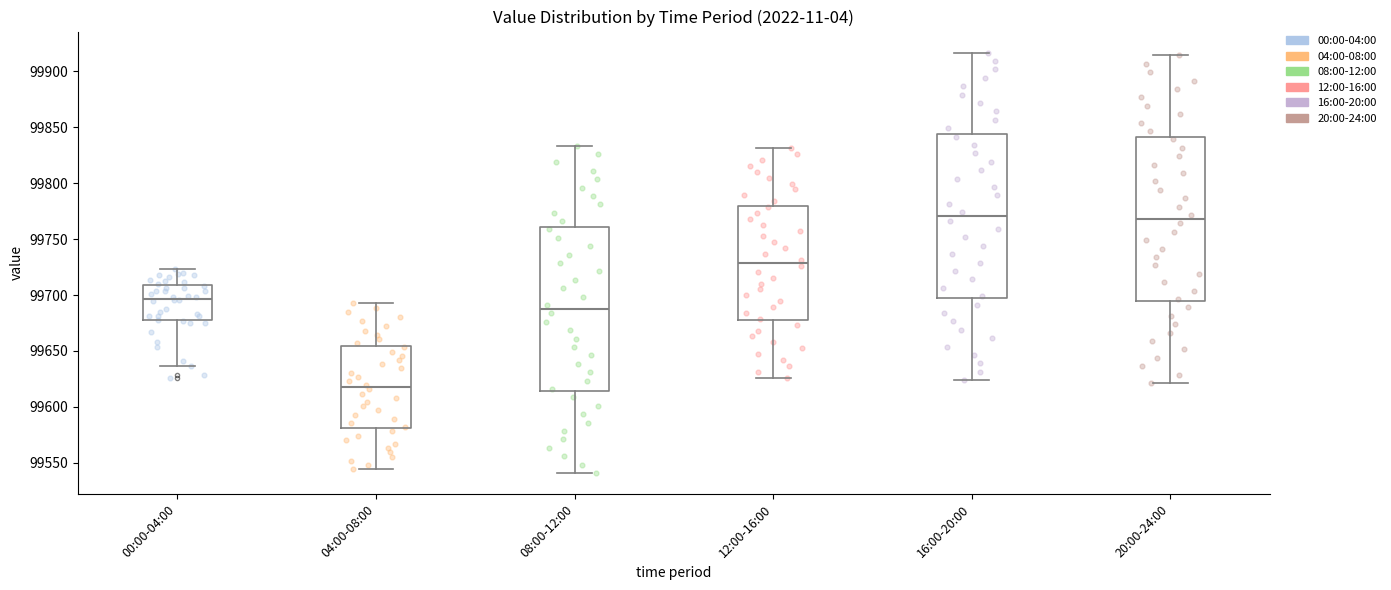

Where is the upper edge of the box for 20:00-24:00 on the y-axis? The values are not printed on the chart, so give them approximately, as read against the axis.

99840